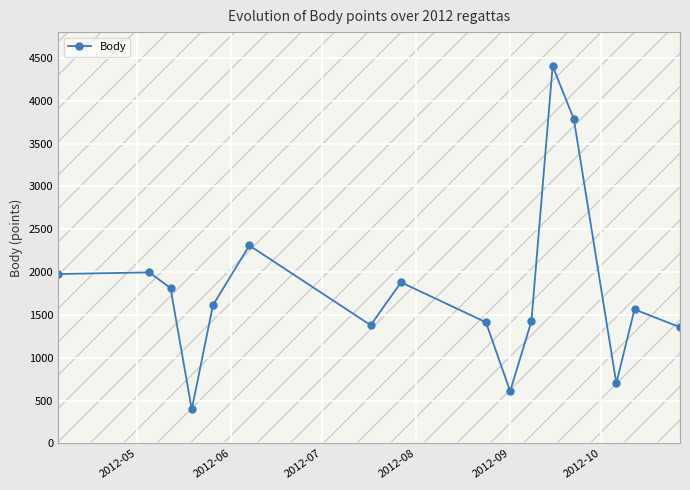

What is the highest value of the Body series?

4404